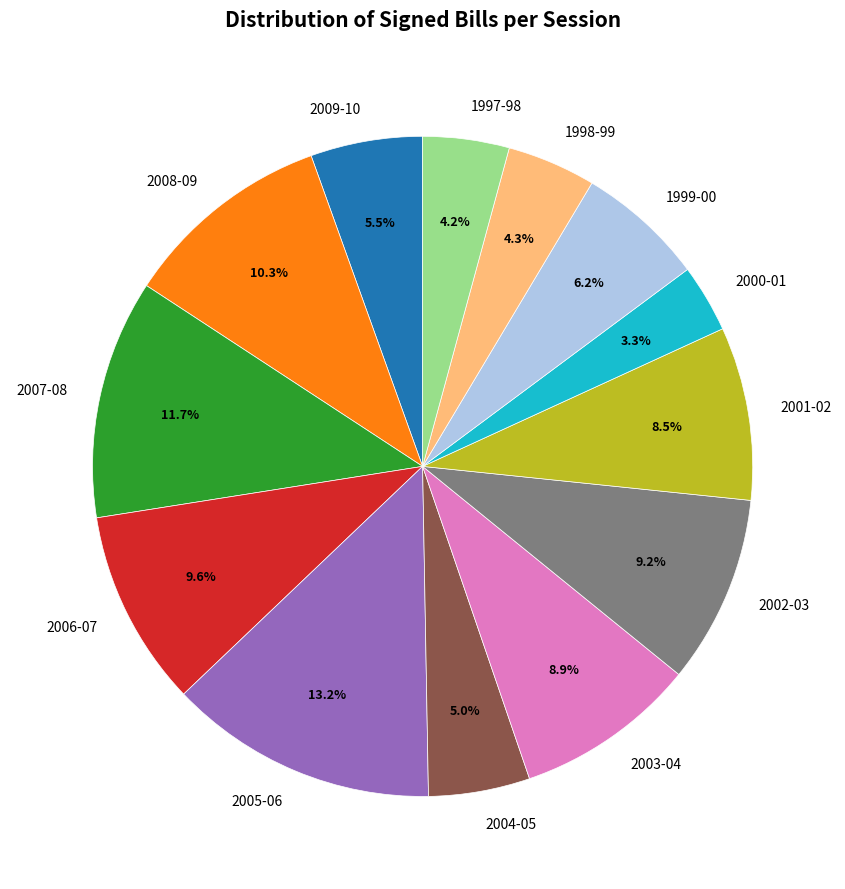

Which category has the biggest portion of the pie?

2005-06